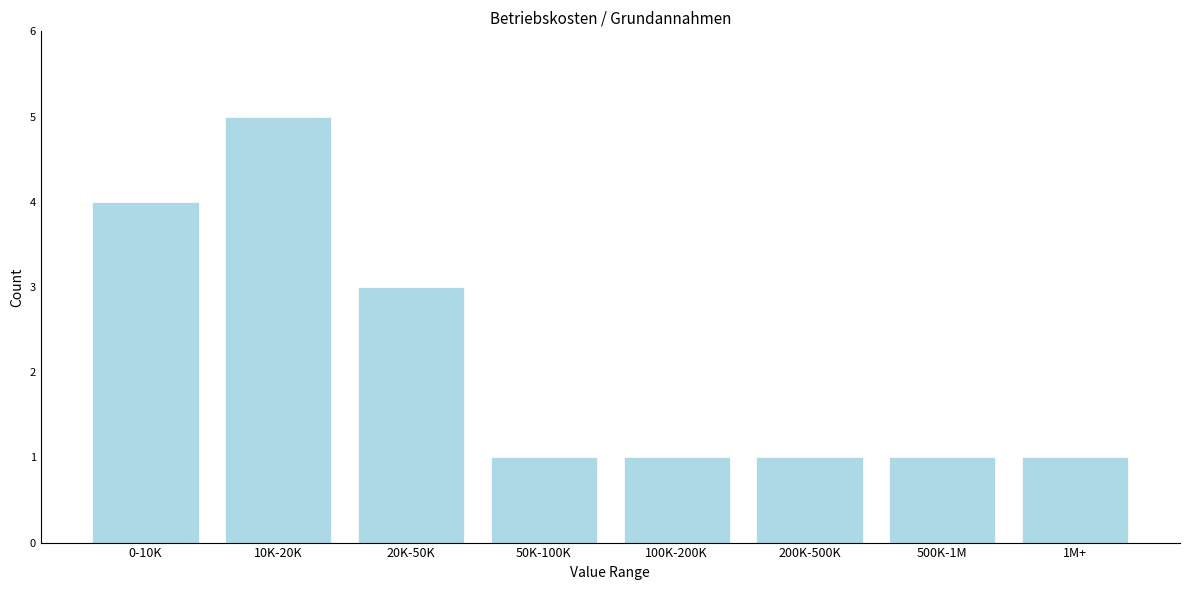

Reading left to right, transcribe all the data shown in this chart.

0-10K=4	10K-20K=5	20K-50K=3	50K-100K=1	100K-200K=1	200K-500K=1	500K-1M=1	1M+=1